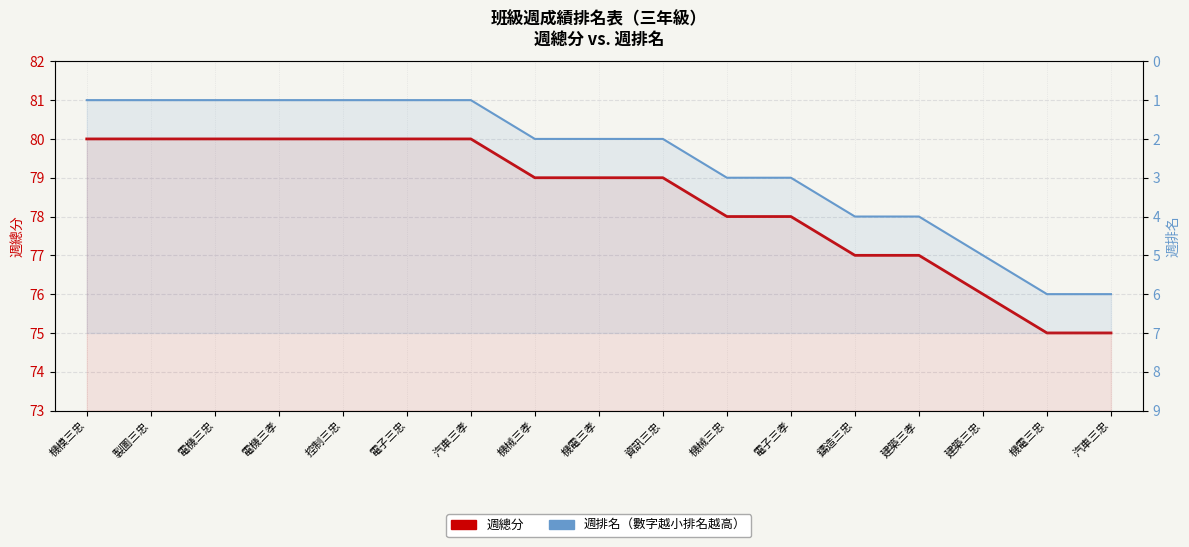

Reading right to left, extract all data points from this chart.

週總分: 汽車三忠=75	機電三忠=75	建築三忠=76	建築三孝=77	鑄造三忠=77	電子三孝=78	機械三忠=78	資訊三忠=79	機電三孝=79	機械三孝=79	汽車三孝=80	電子三忠=80	控制三忠=80	電機三孝=80	電機三忠=80	製圖三忠=80	機模三忠=80
週排名: 汽車三忠=6	機電三忠=6	建築三忠=5	建築三孝=4	鑄造三忠=4	電子三孝=3	機械三忠=3	資訊三忠=2	機電三孝=2	機械三孝=2	汽車三孝=1	電子三忠=1	控制三忠=1	電機三孝=1	電機三忠=1	製圖三忠=1	機模三忠=1